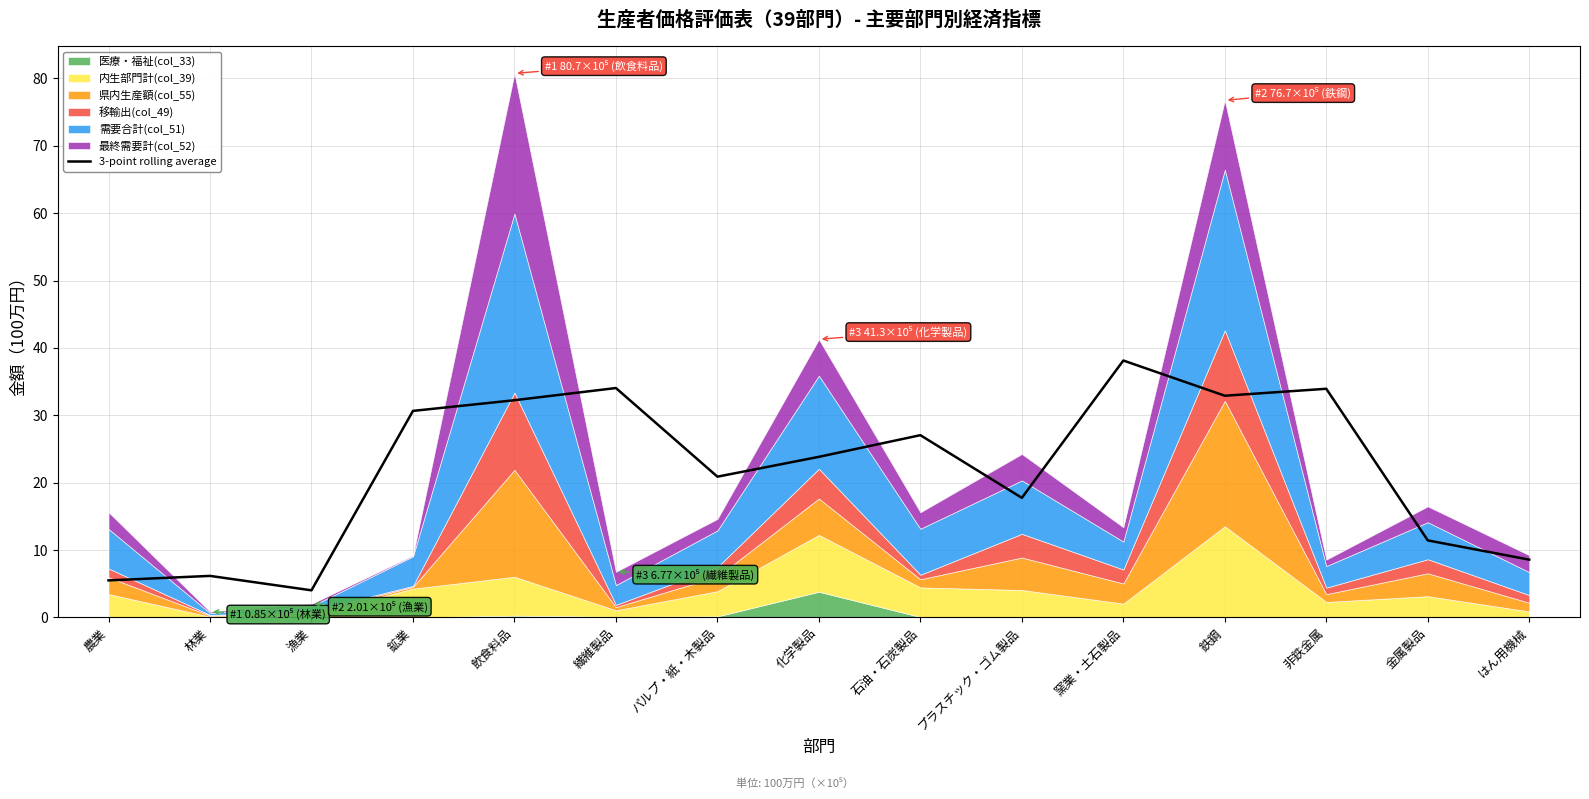

What is the maximum value for 3-point rolling average?

38.1